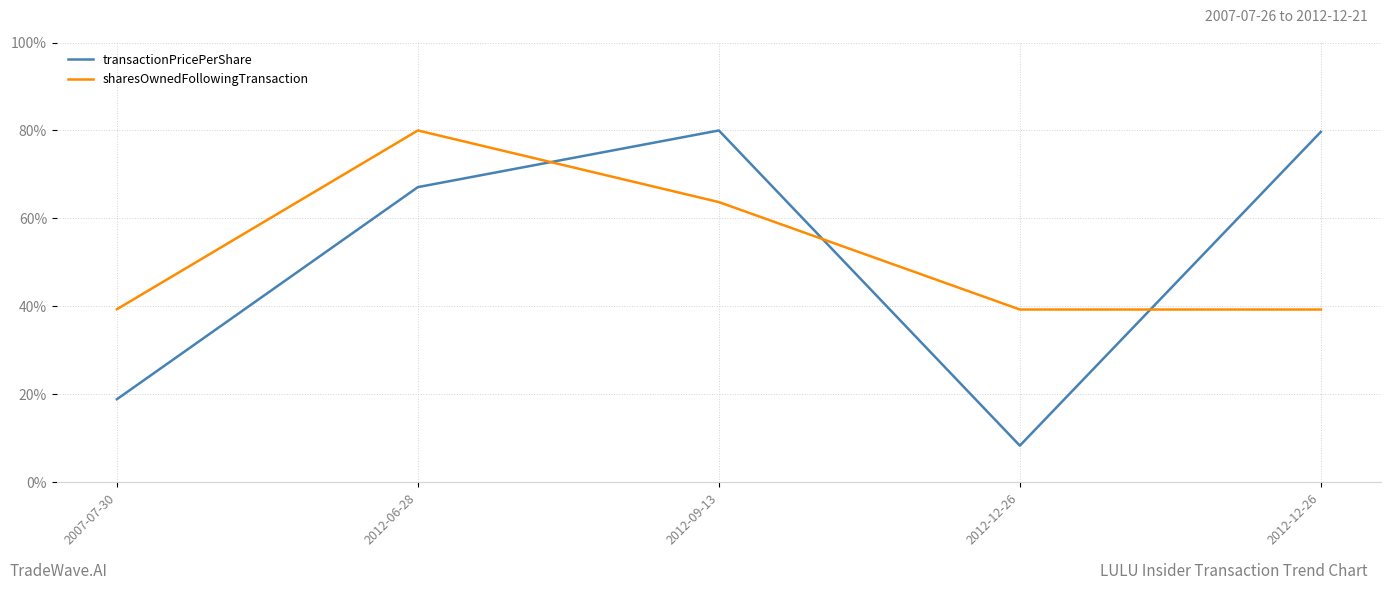

What are all the series names shown in the legend?

transactionPricePerShare, sharesOwnedFollowingTransaction